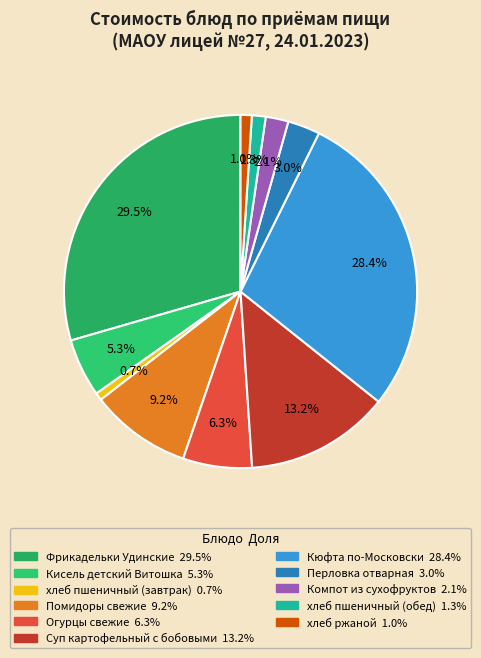

Does any single category account for the majority?

No